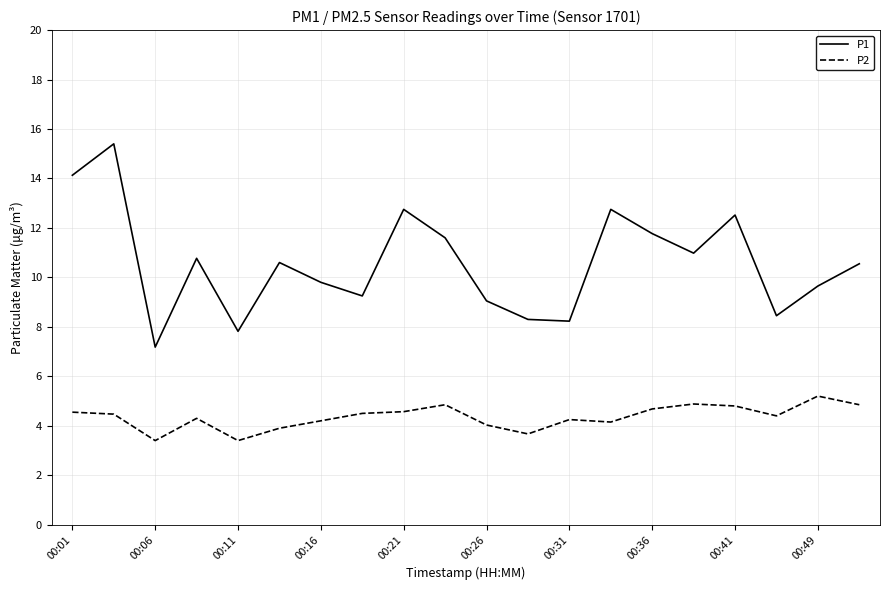

What are all the series names shown in the legend?

P1, P2